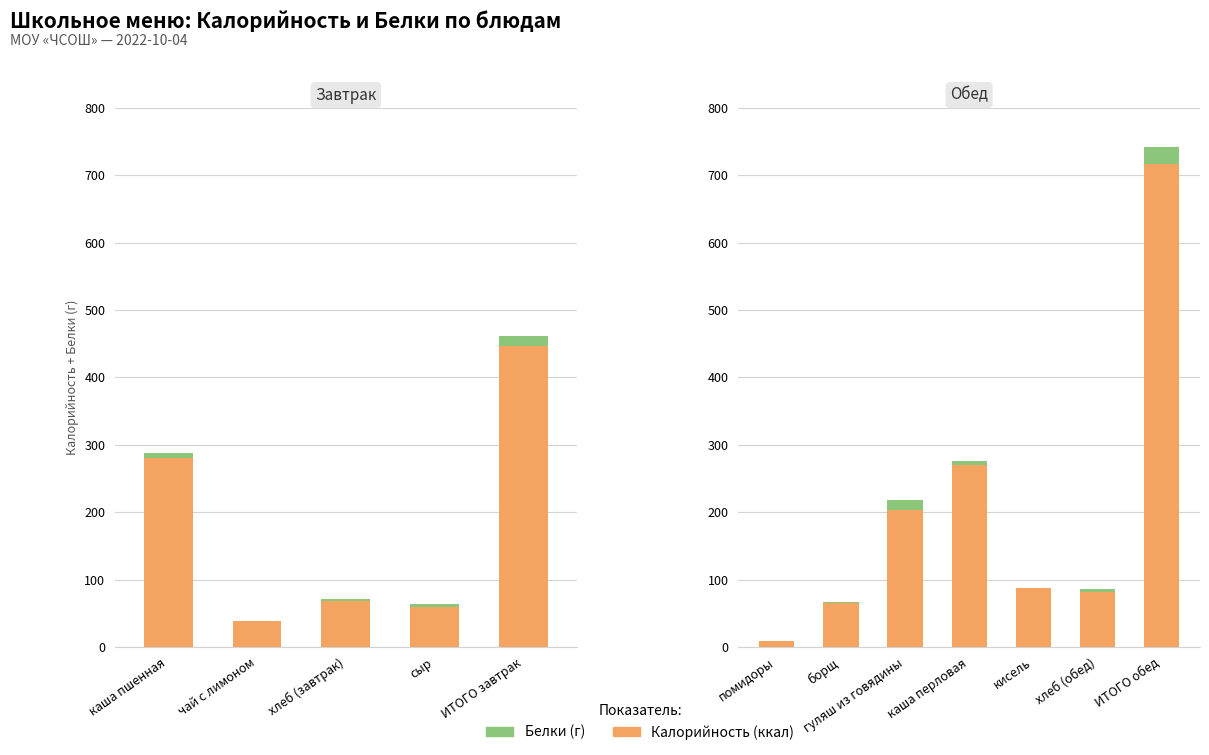

What is the maximum value shown in the chart?

716.6